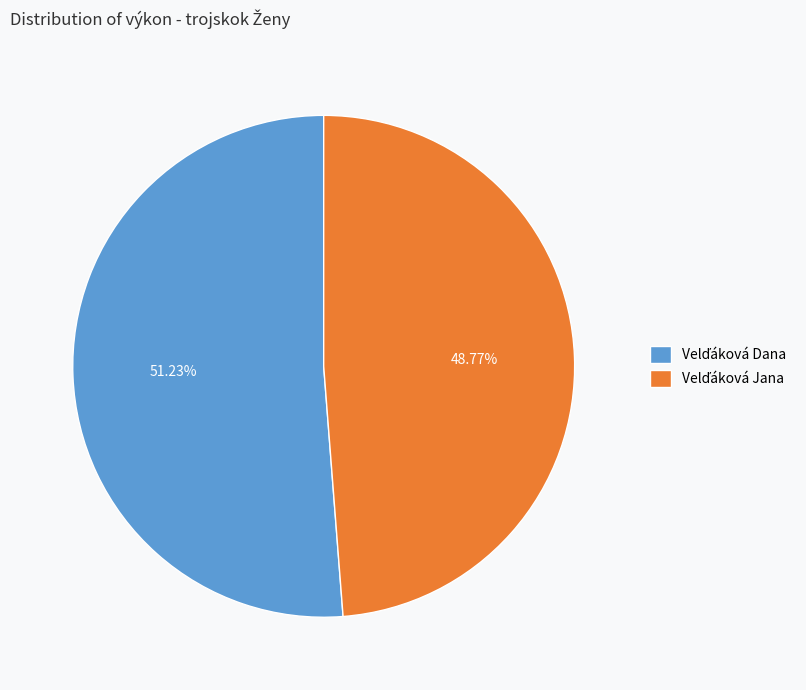

Is there any slice that represents more than half of the pie?

Yes